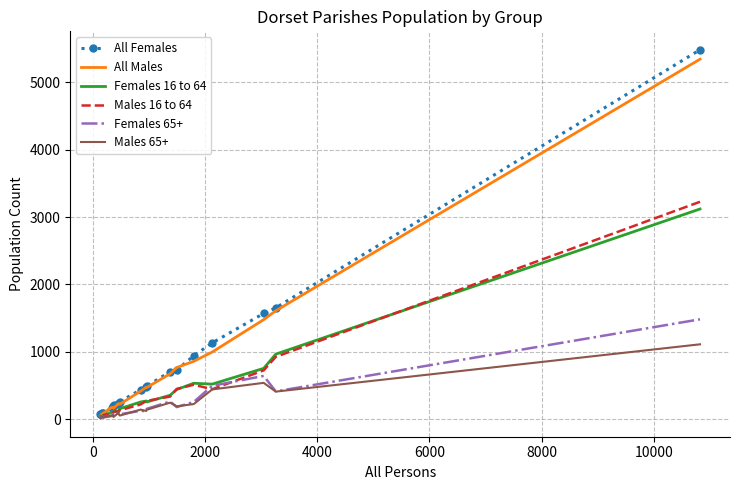

Which series has the widest spread of values?

All Females